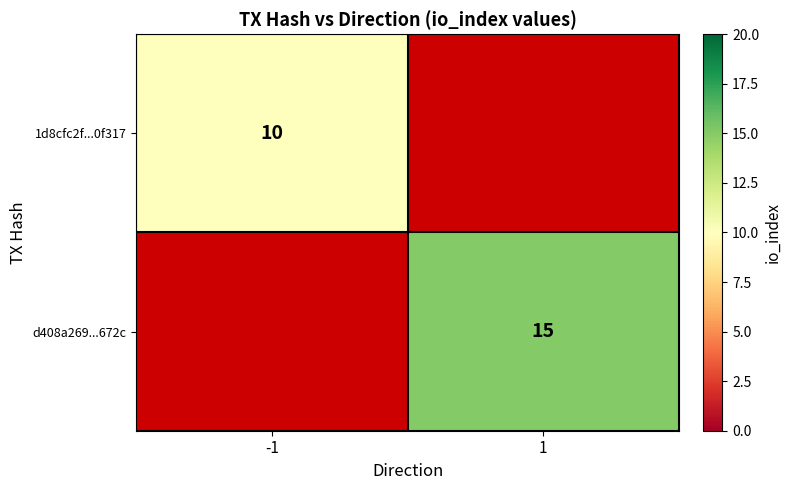

The 1d8cfc2f...0f317 series shows 10 at -1. True or false?

True